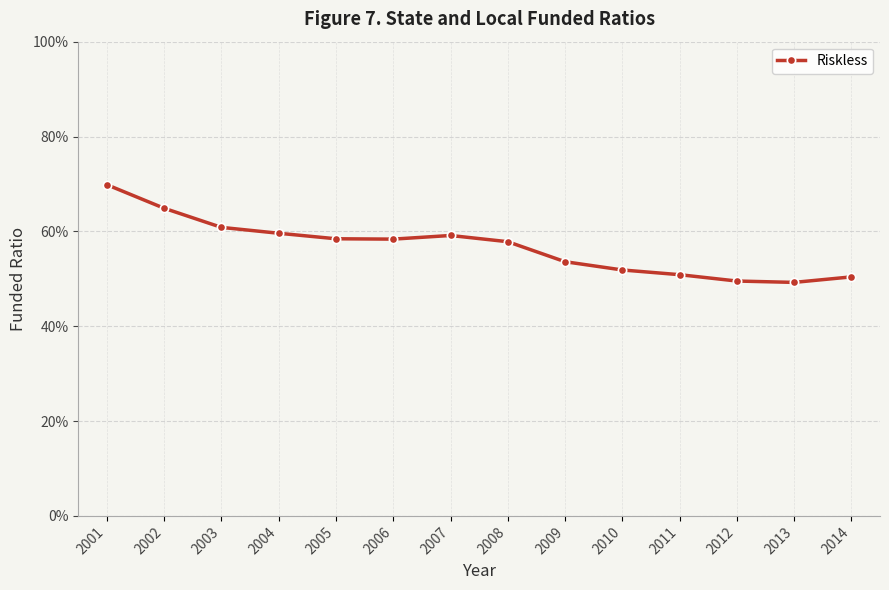

What is the difference between the second highest and second lowest values?

0.2